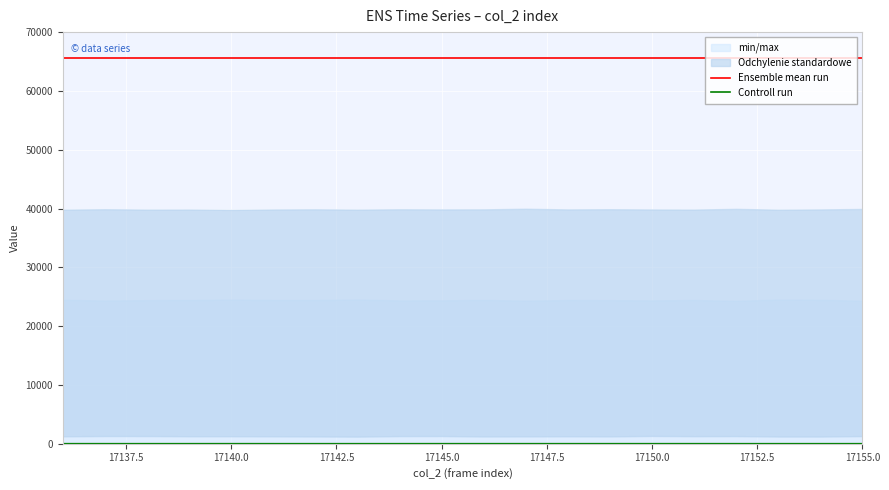

What is the lowest value of the Ensemble mean run series?

65535